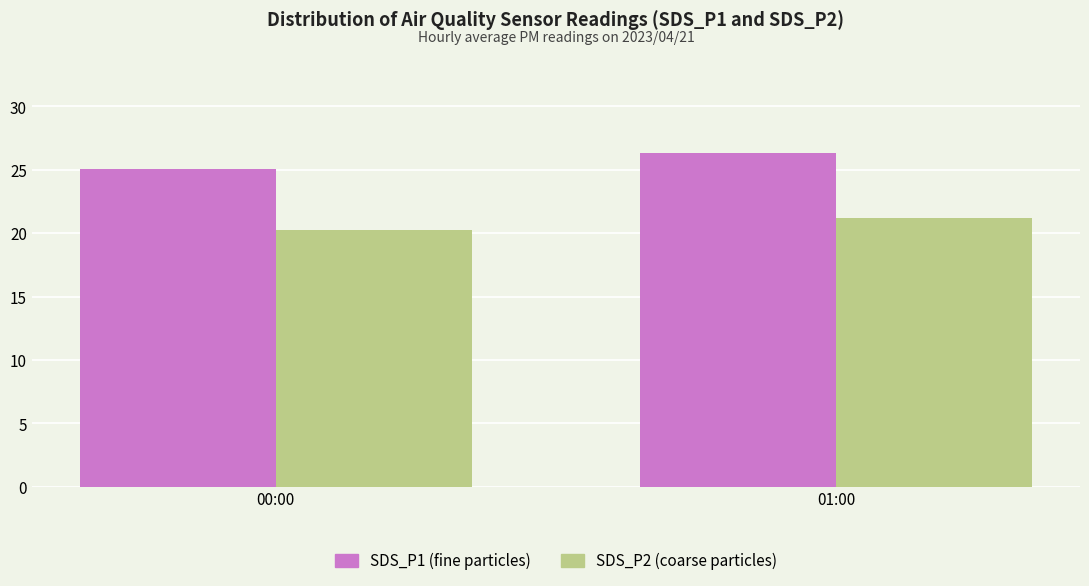

At which category does the chart reach its peak across all series?

01:00